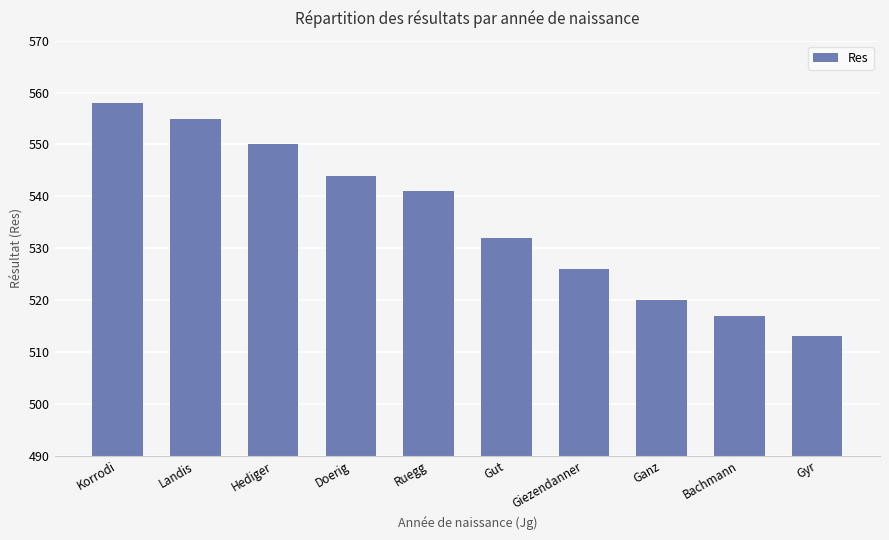

What position from the right is Landis?

9